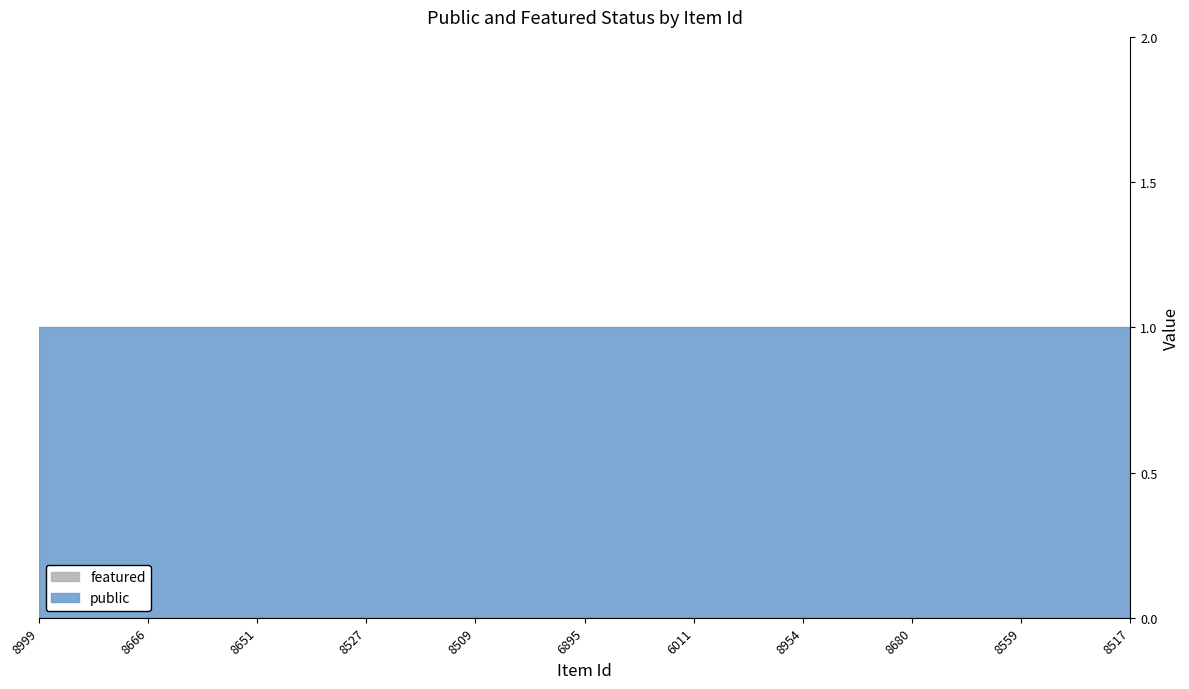

Where is public nearest to the value 1?

8999